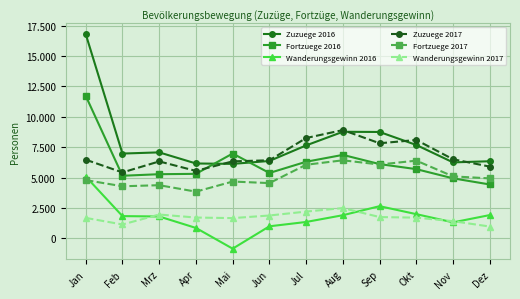

What are all the series names shown in the legend?

Zuzuege 2016, Fortzuege 2016, Wanderungsgewinn 2016, Zuzuege 2017, Fortzuege 2017, Wanderungsgewinn 2017